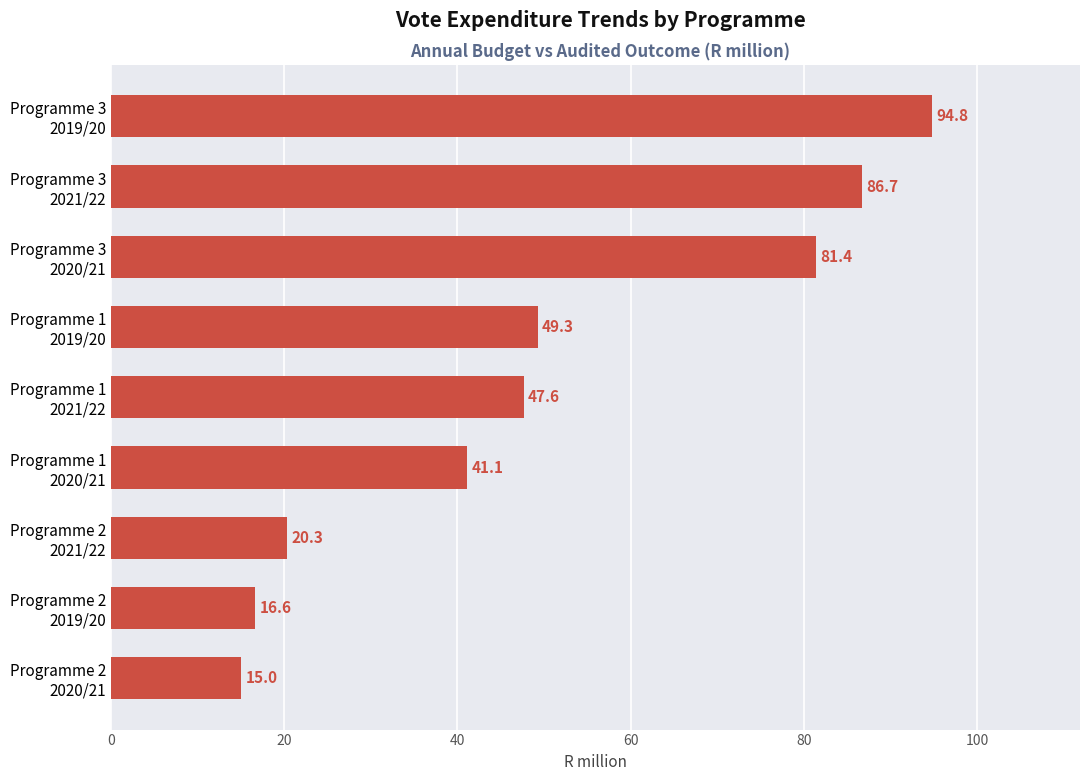

What is the sum of all values?

452.9